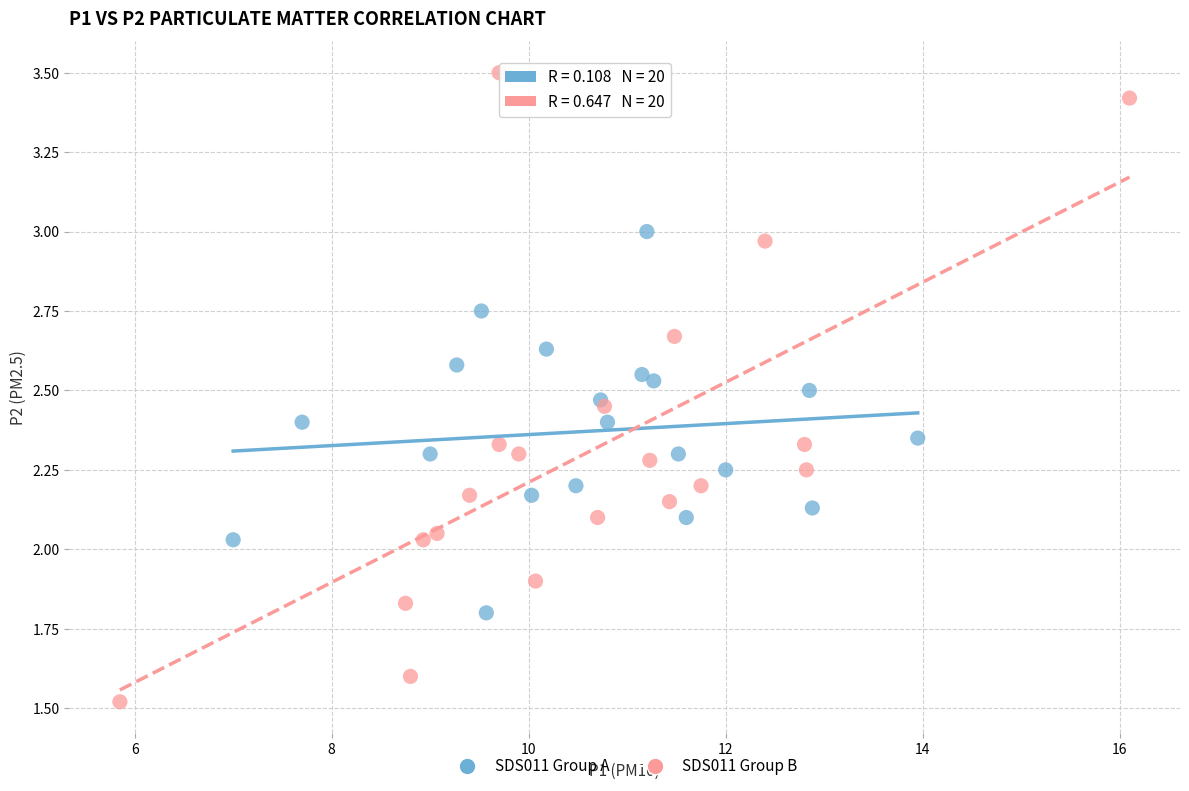

Which series contains the highest Y value?

SDS011 Group B